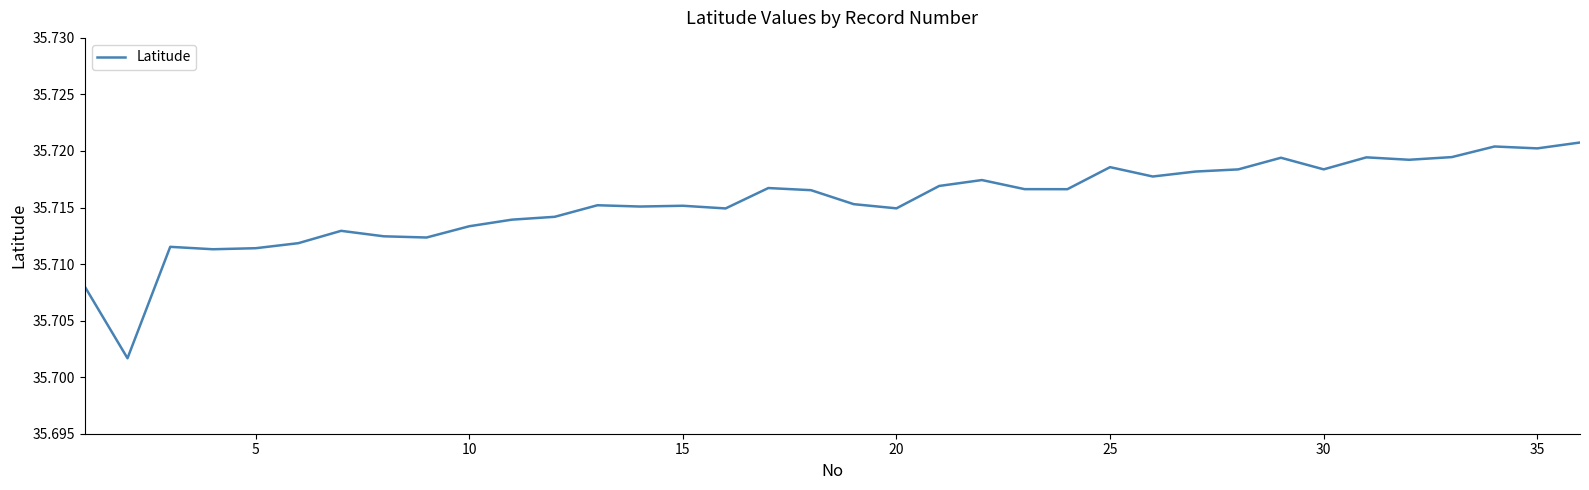

What is the value of the 21st point from the left?

35.7